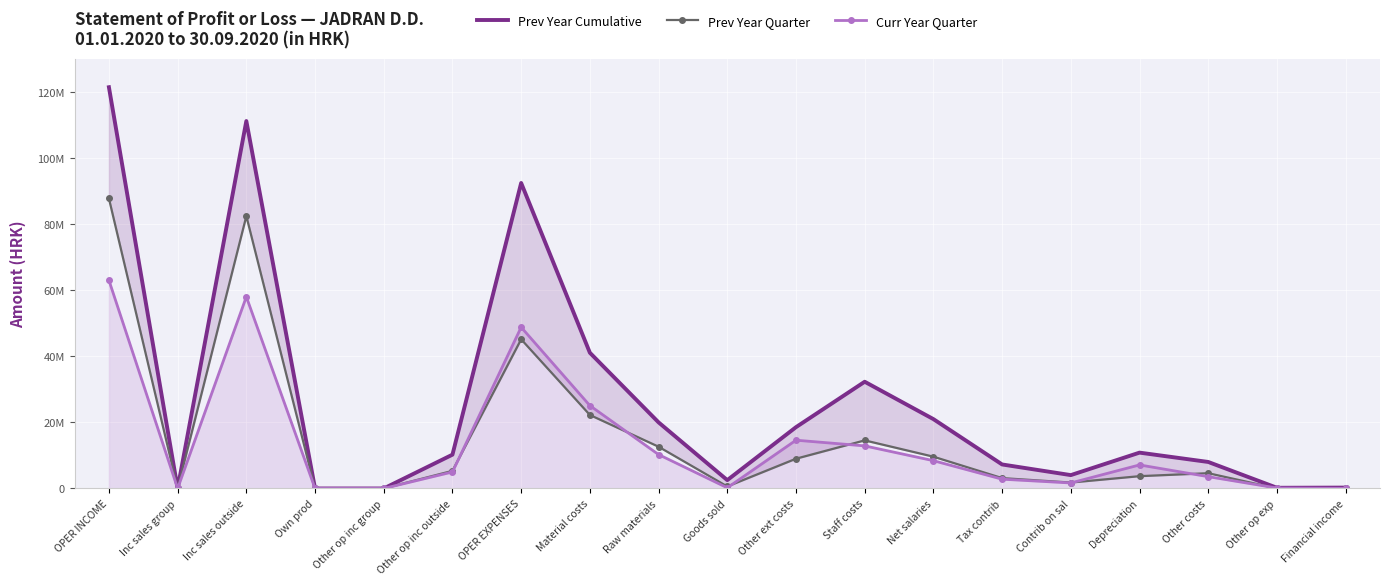

True or false: Prev Year Cumulative and Curr Year Quarter cross at least once.

False